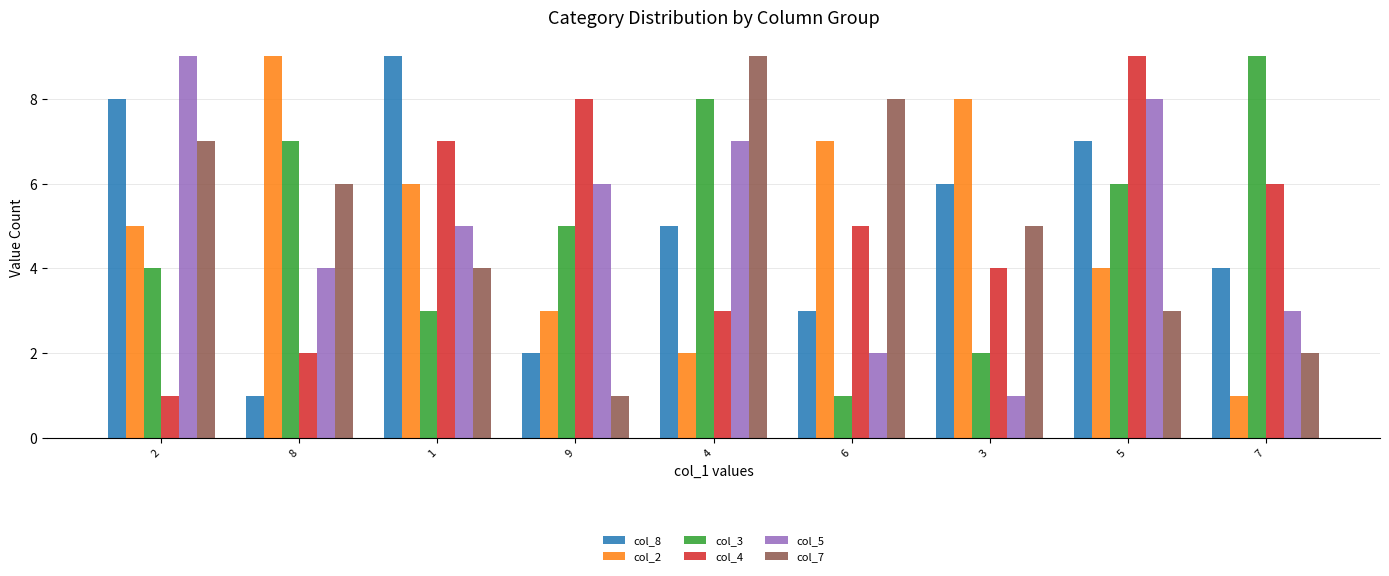

What is the total value across all series at 6?

26